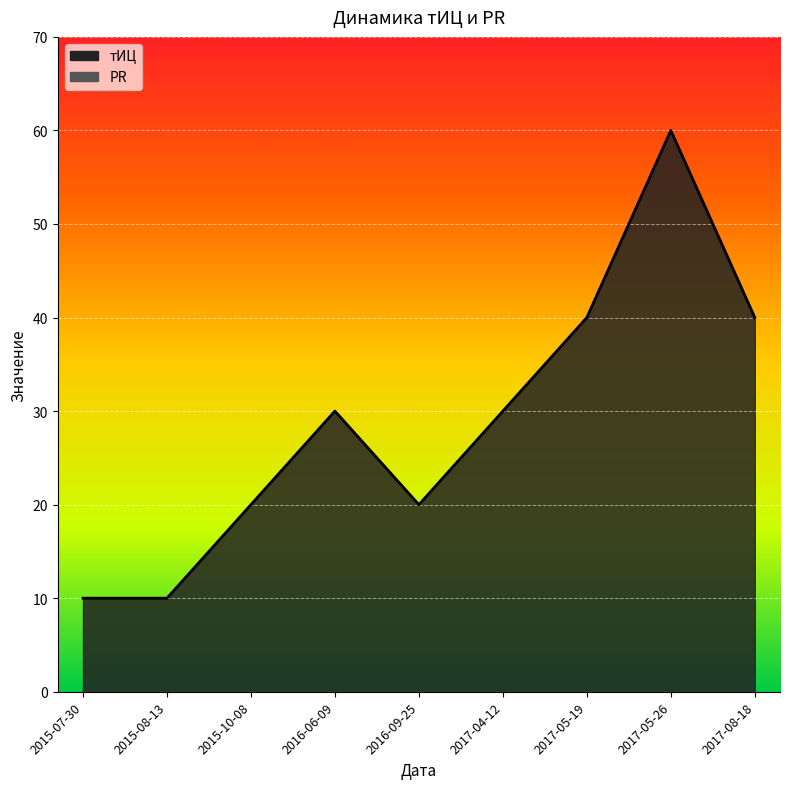

Which has a higher value, 2017-04-12 or 2017-05-19?

2017-05-19